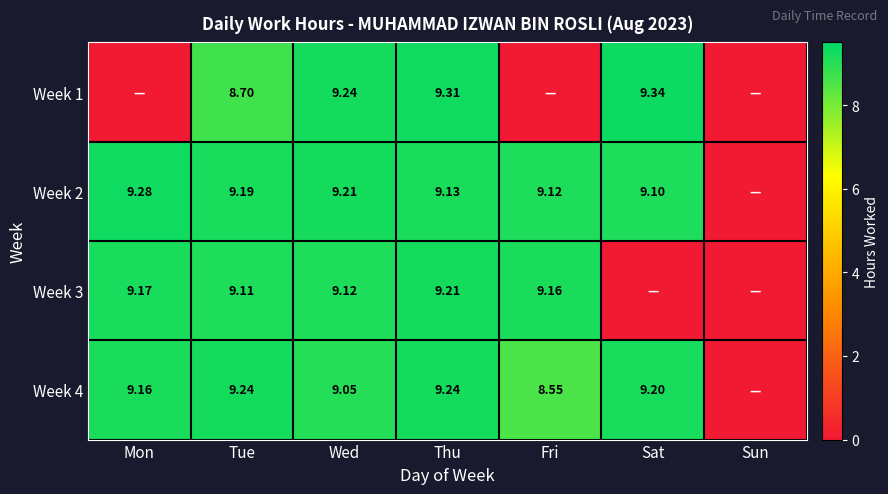

Which category has the highest value in the Week 4 series?

Tue